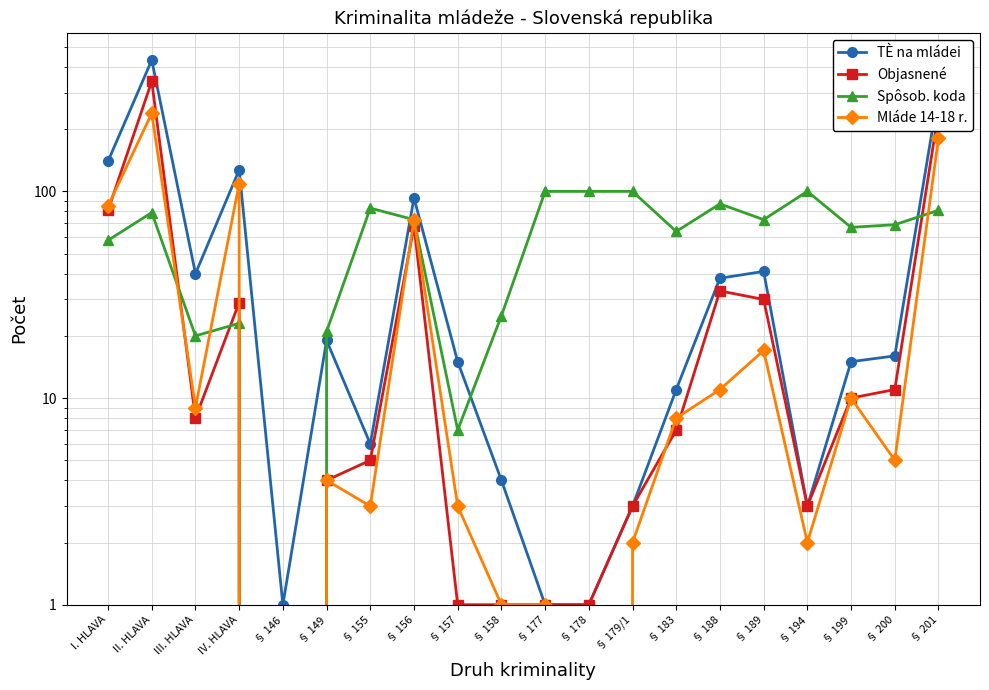

How many lines are shown in the chart?

4